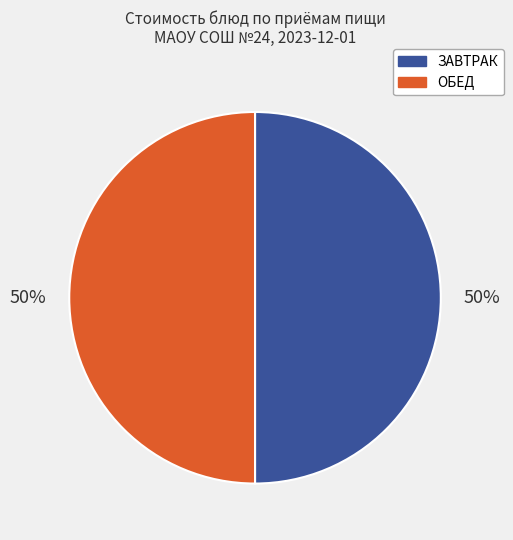

To the nearest percent, what is the average slice percentage?

50%